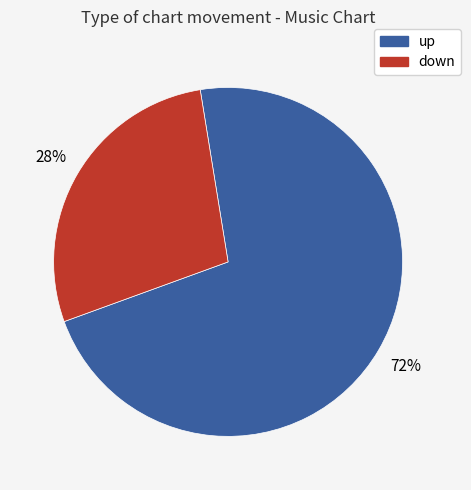

Count the number of slices in the pie.

2